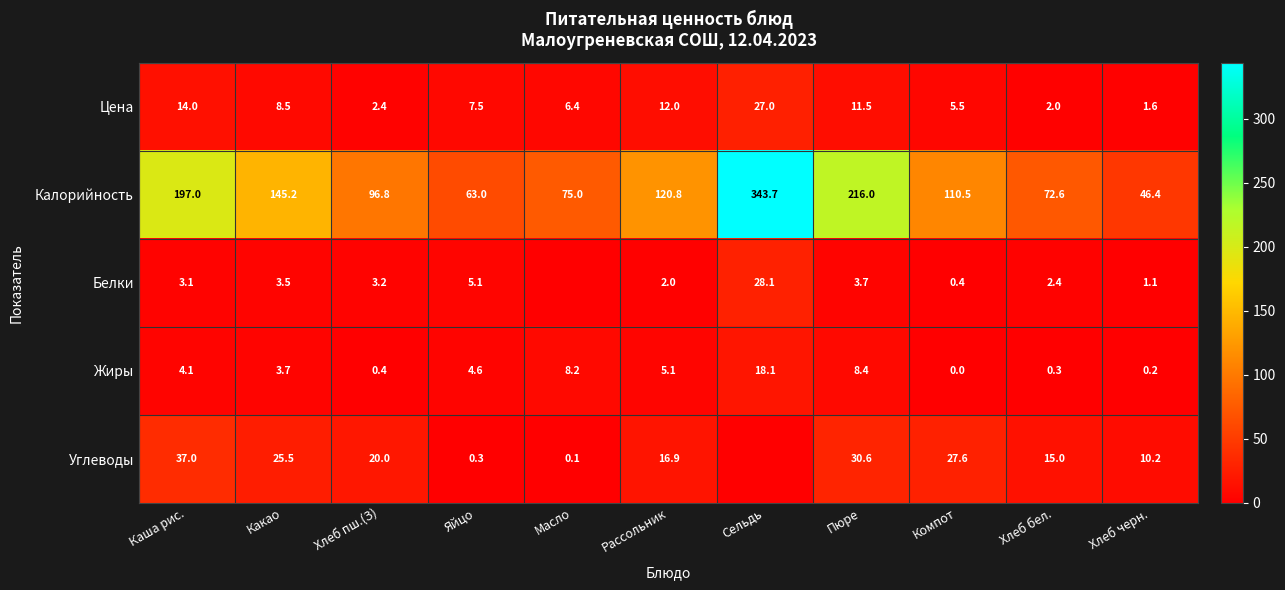

Between Какао and Хлеб пш.(З), which series saw the biggest shift?

Калорийность